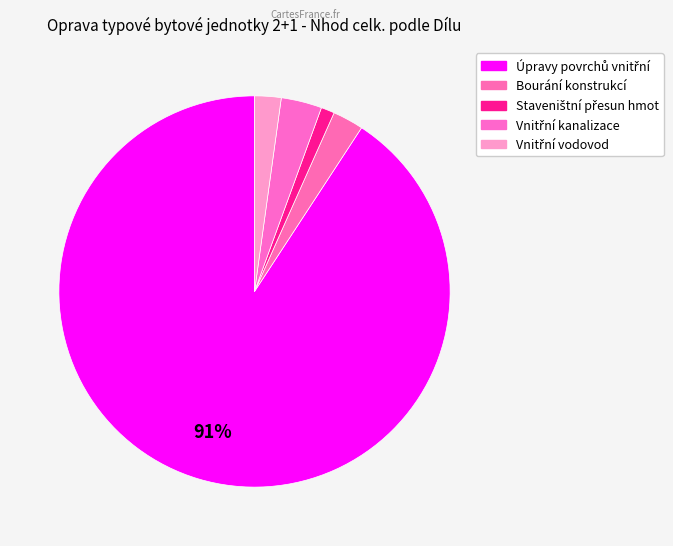

What is the largest slice in the pie chart?

Úpravy povrchů vnitřní